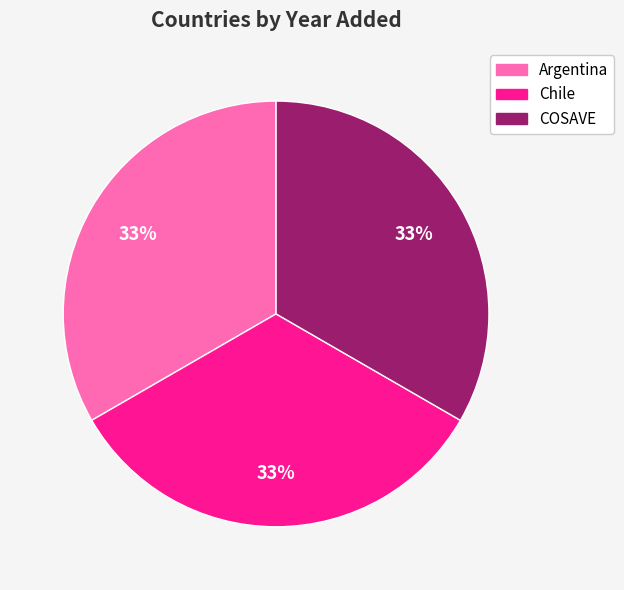

What is the ratio of the value at COSAVE to the value at Argentina?

1.0